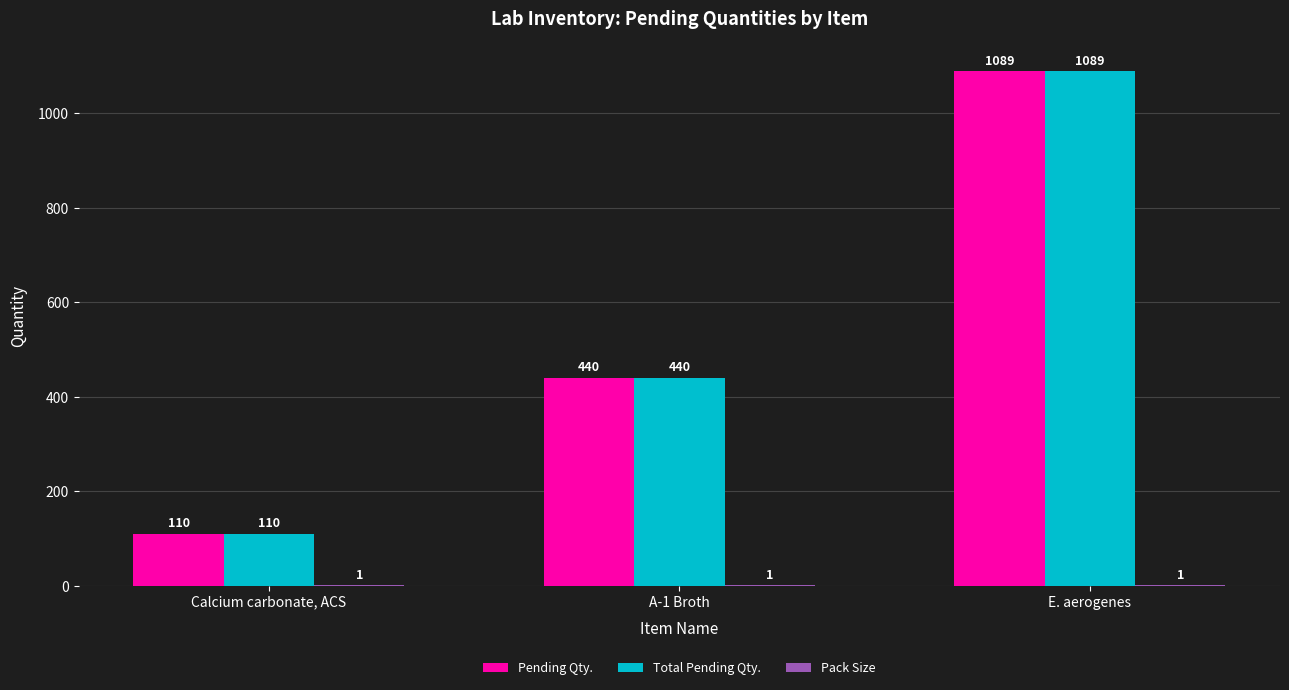

What is the maximum value shown in the chart?

1089